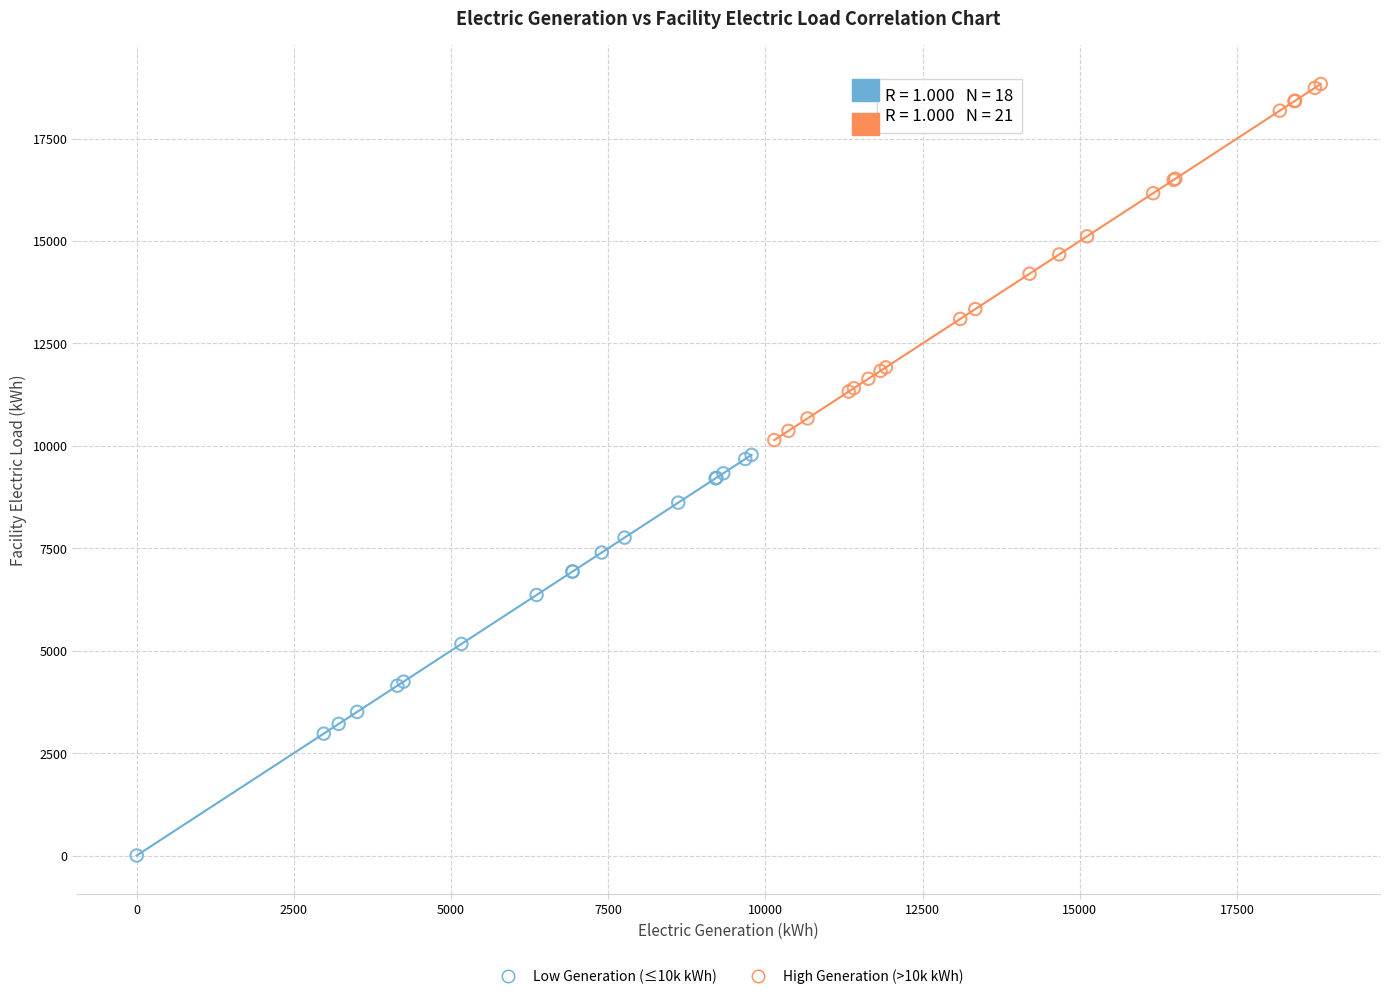

Which series contains the lowest Y value?

Low Generation (≤10k kWh)